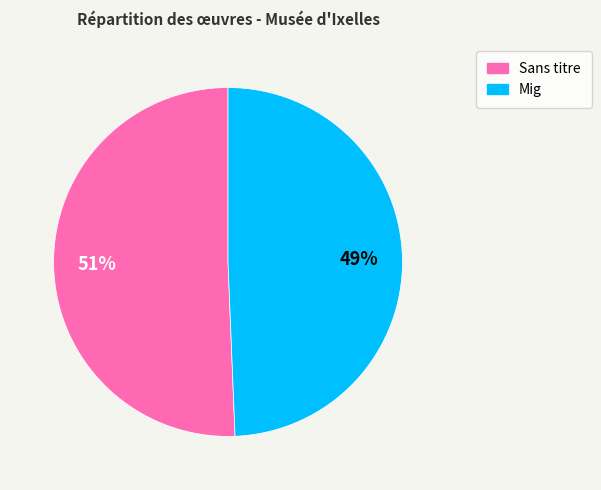

Does any single category account for the majority?

Yes